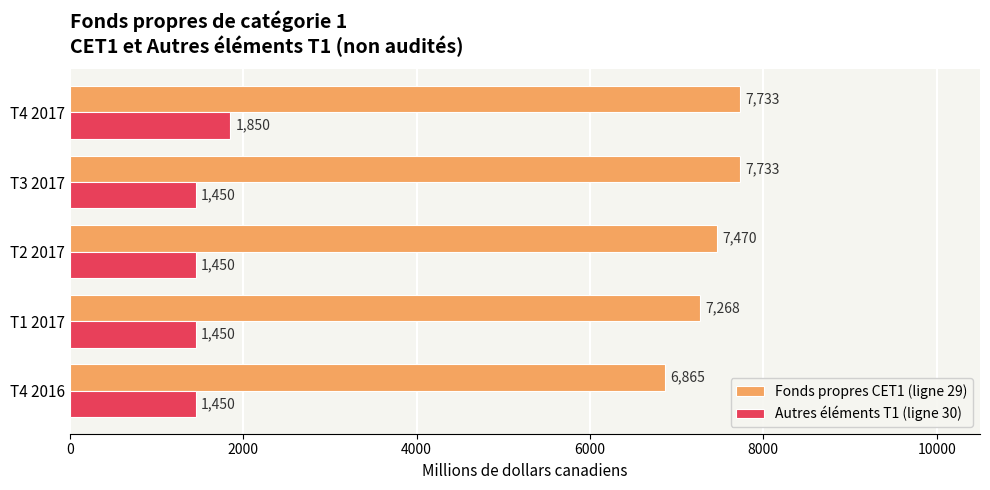

True or false: Autres éléments T1 (ligne 30) has a value of 2288 at T3 2017.

False